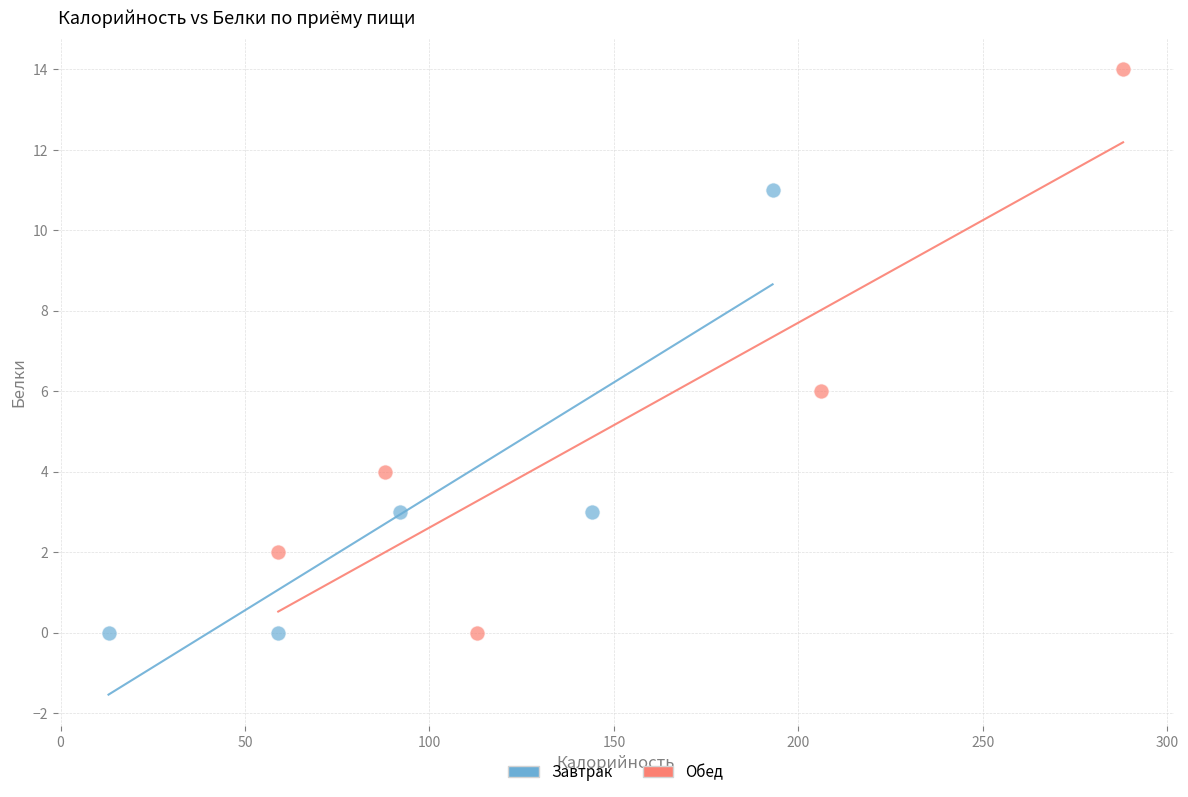

What are all the series names shown in the legend?

Завтрак, Обед